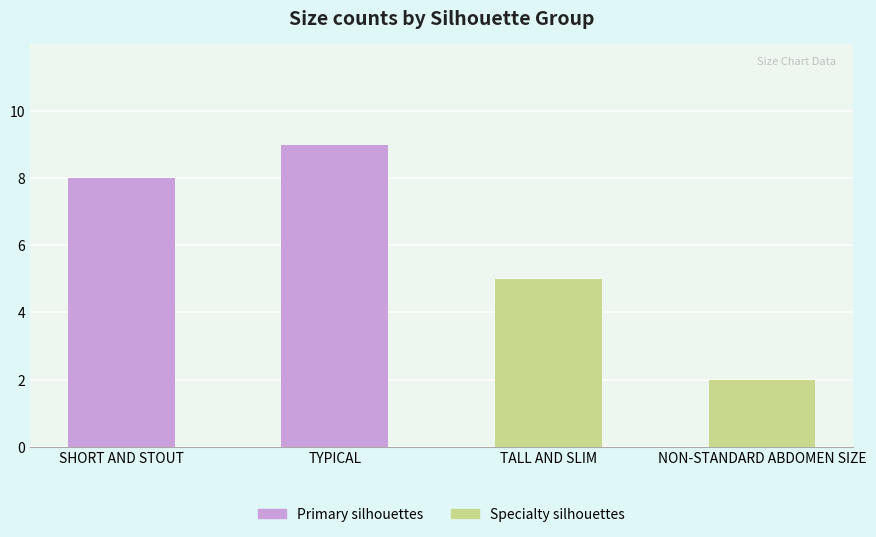

Rank the series at TYPICAL from highest to lowest value.

Size count (primary groups), Size count (specialty groups)